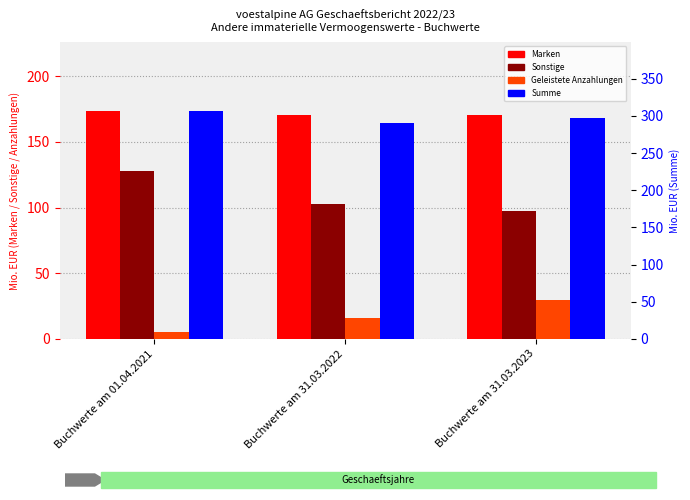

At which category does the chart reach its minimum across all series?

Buchwerte am 01.04.2021